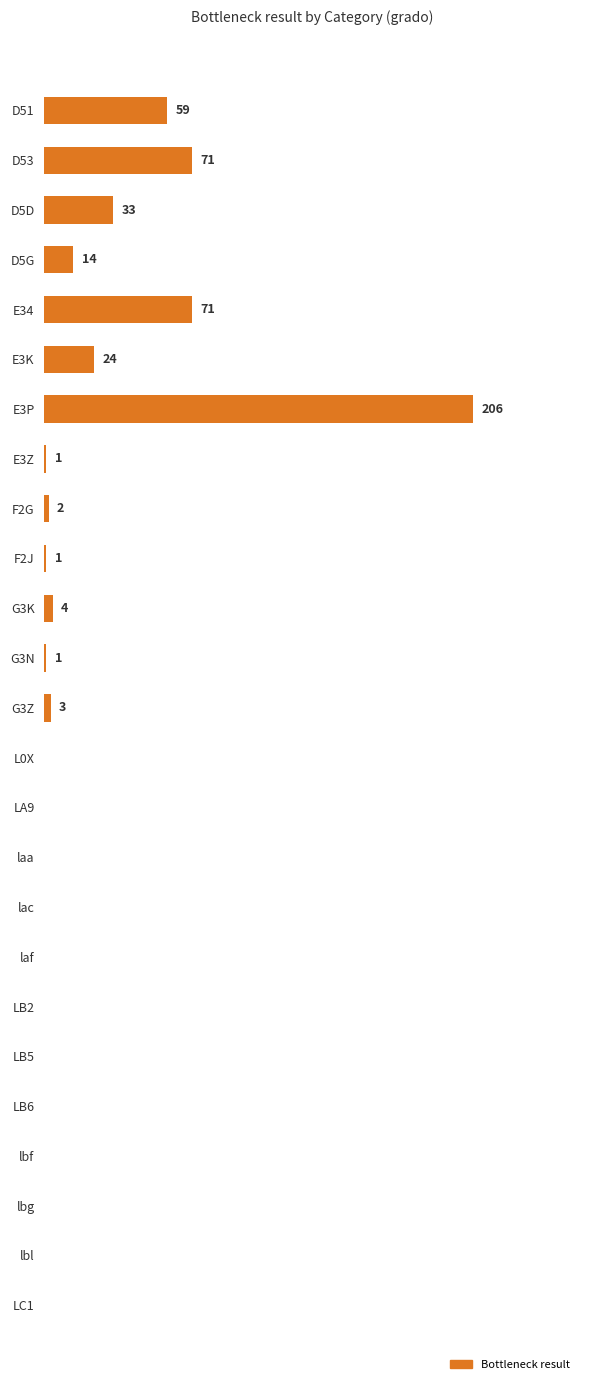

Between E3P and L0X, which is larger?

E3P